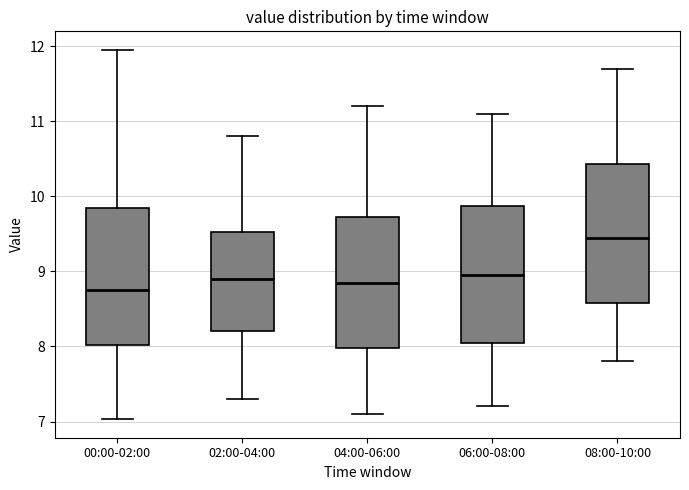

Where is the lower edge of the box for 06:00-08:00 on the y-axis? The values are not printed on the chart, so give them approximately, as read against the axis.

8.1